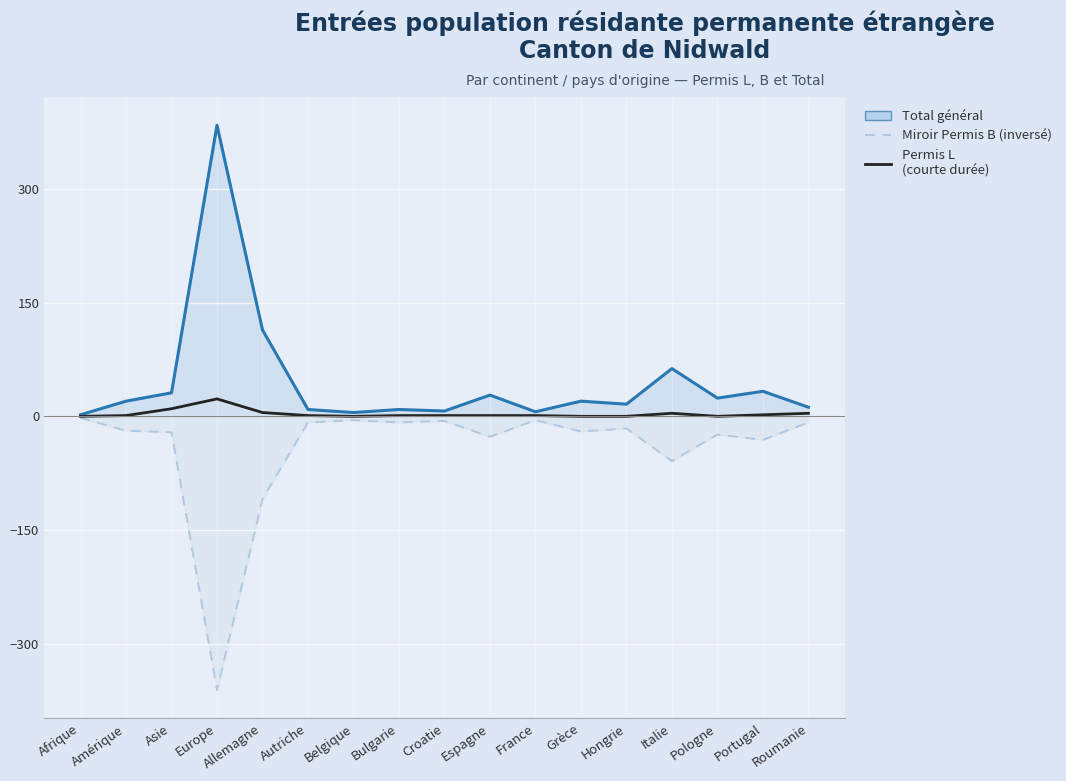

True or false: Total général and Miroir Permis B (inversé) intersect in this chart.

False